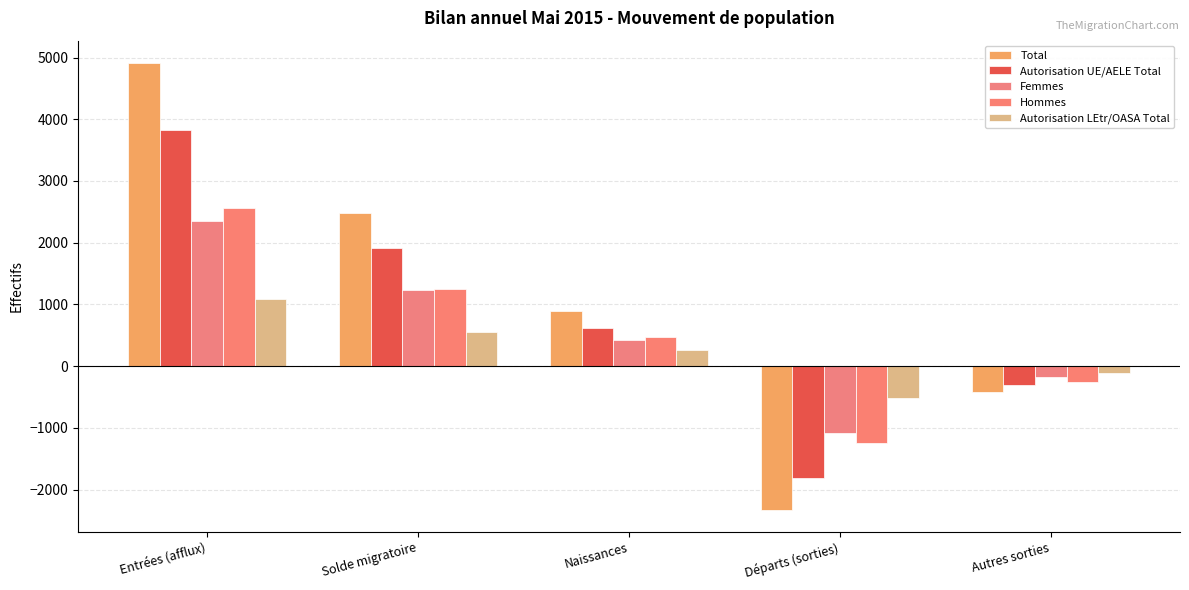

The Femmes series shows -1910 at Départs (sorties). True or false?

False